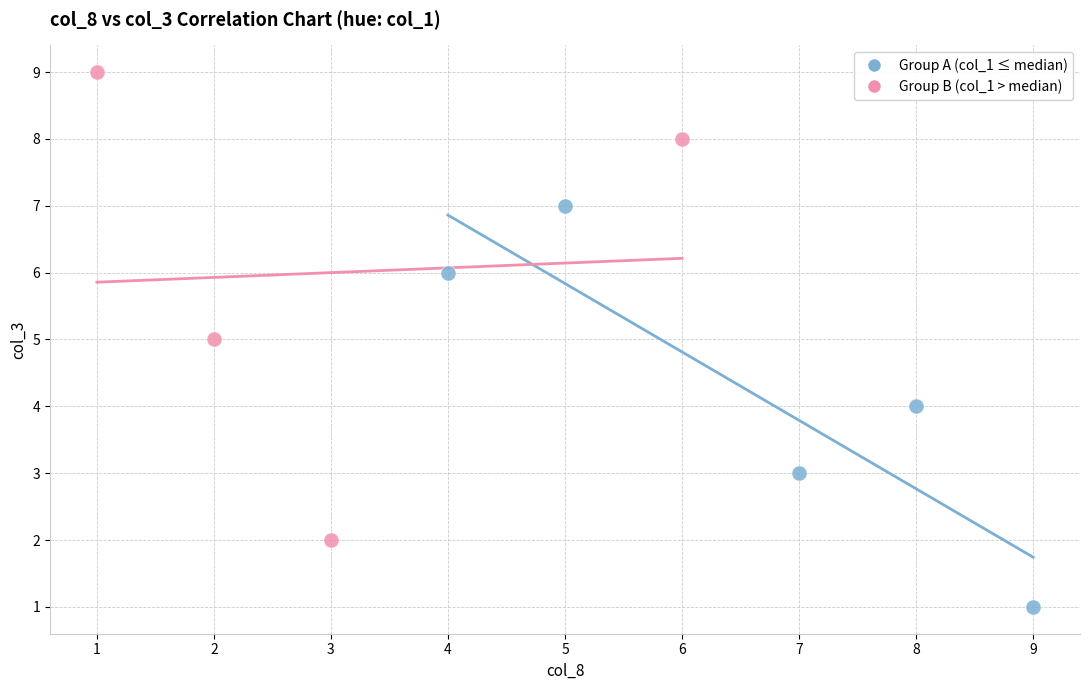

Which series reaches the maximum Y coordinate?

Group B (col_1 > median)